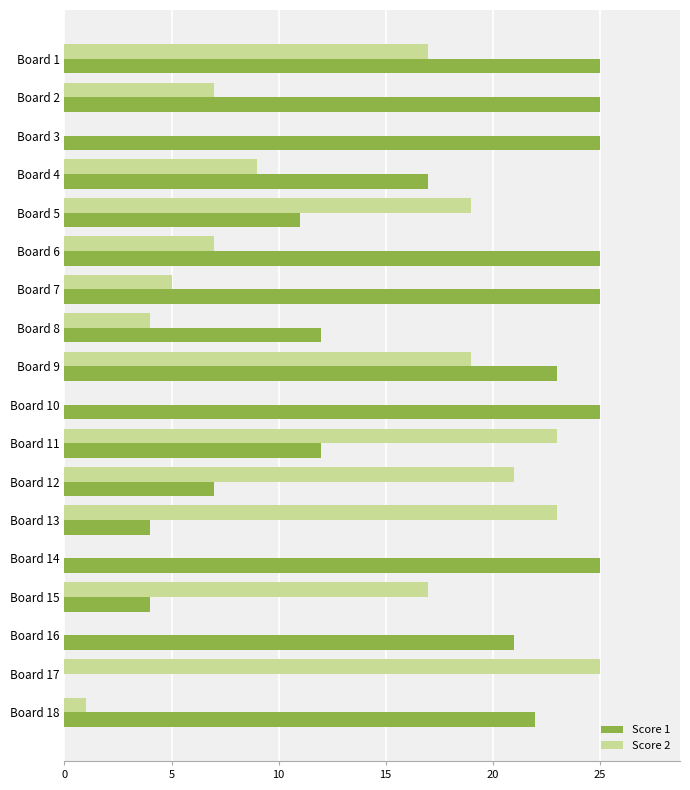

What is the maximum value shown in the chart?

25